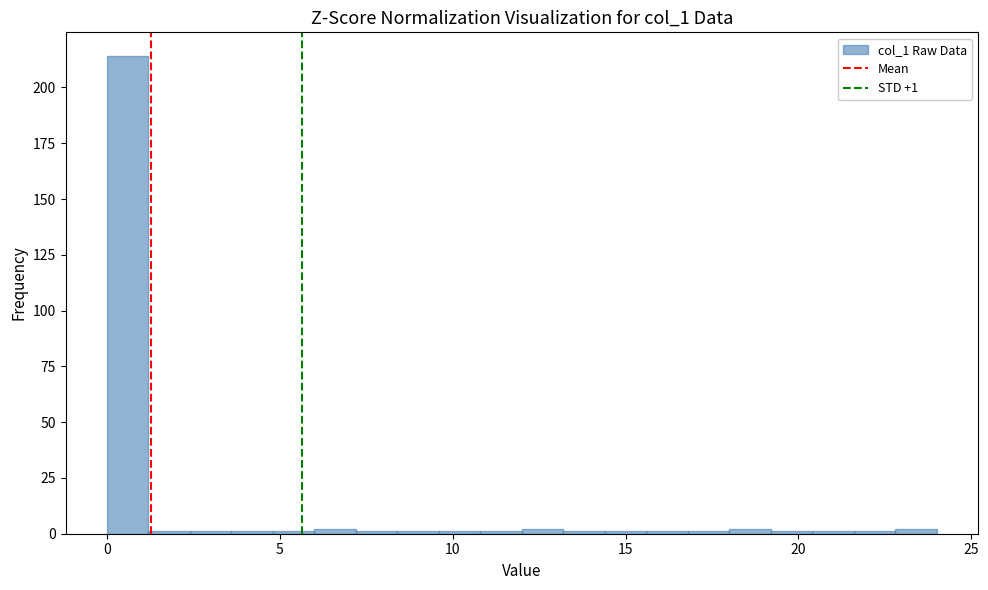

Around what value on the x-axis is the tallest bar? Give the approximate position of its centre, as read against the axis.

0.5